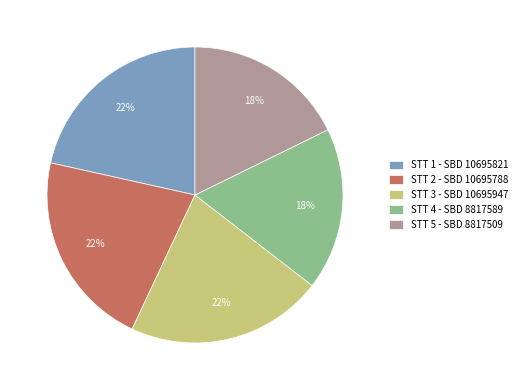

To the nearest percent, what is the average slice percentage?

20%